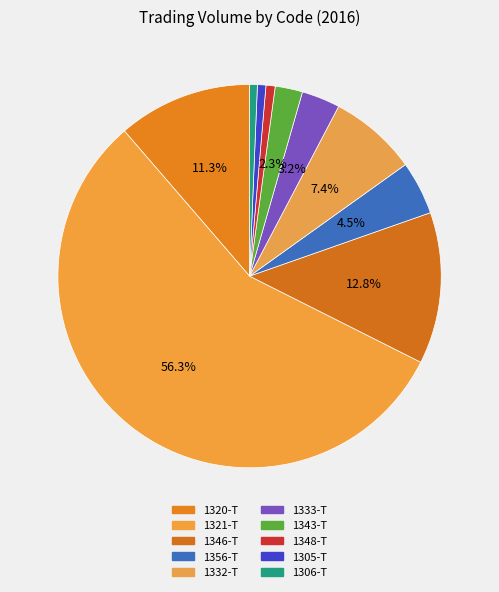

What percentage is the 1346-T slice, to the nearest percent?

13%